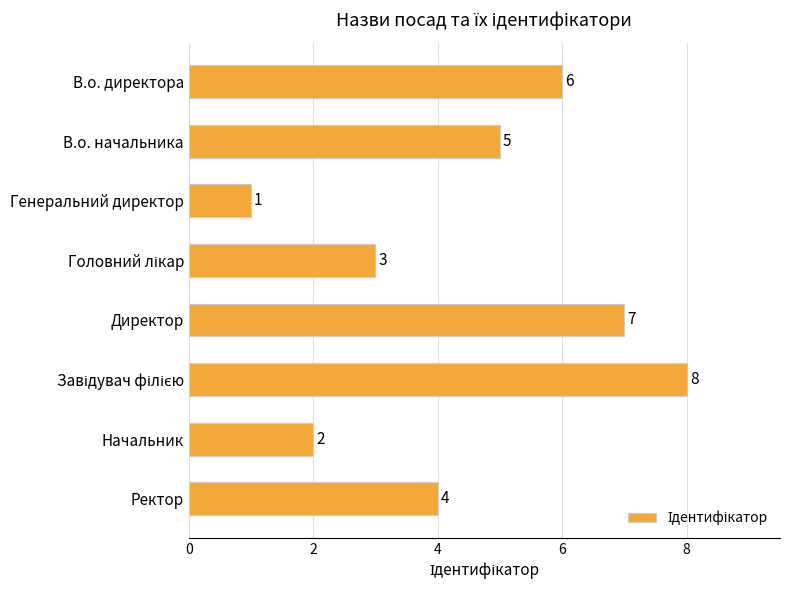

What is the difference between the second highest and second lowest values?

5